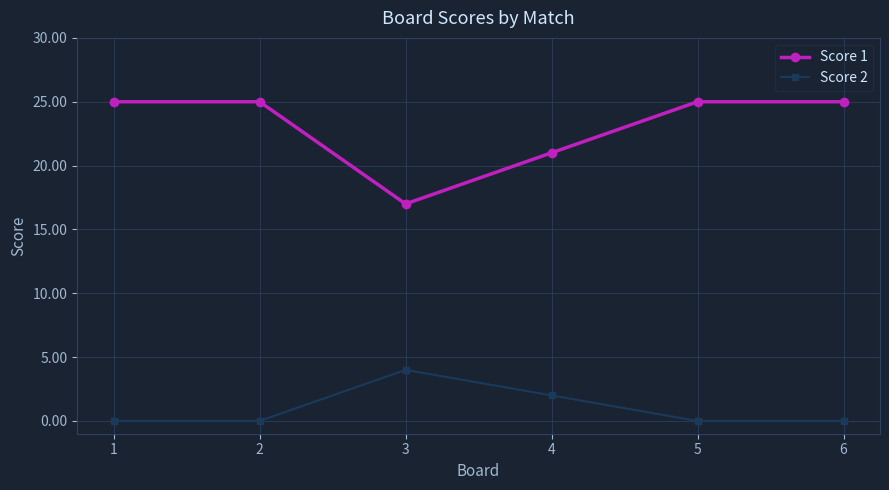

What is the maximum value for Score 1?

25